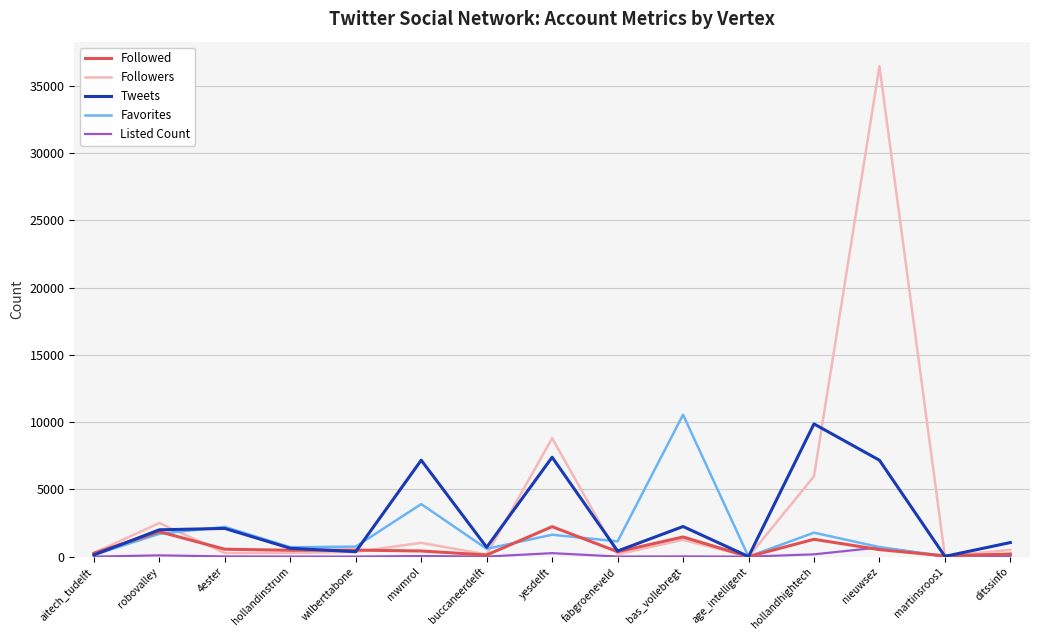

How many lines are shown in the chart?

5